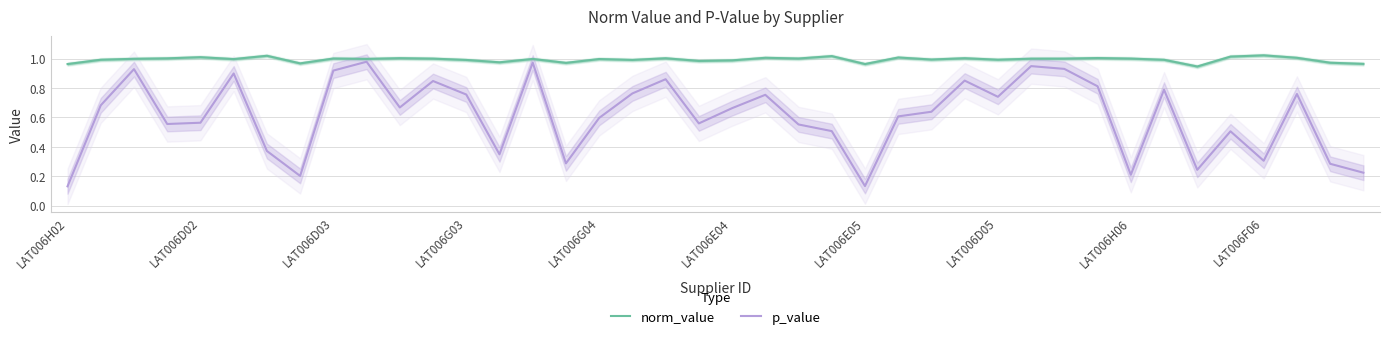

Is it true that p_value equals 0.8 at 33?

True